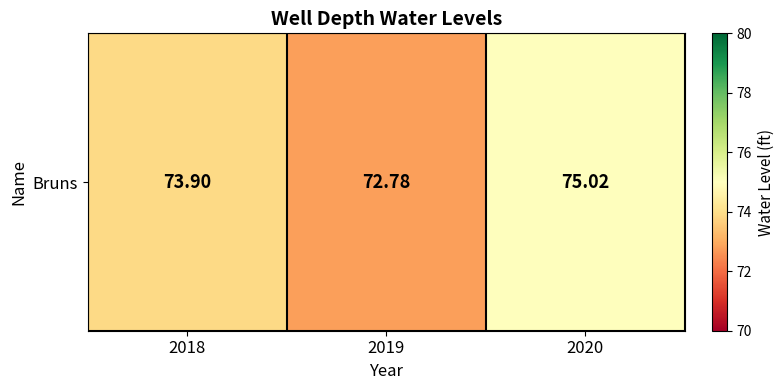

List the labels in order of value, largest first.

2020, 2018, 2019